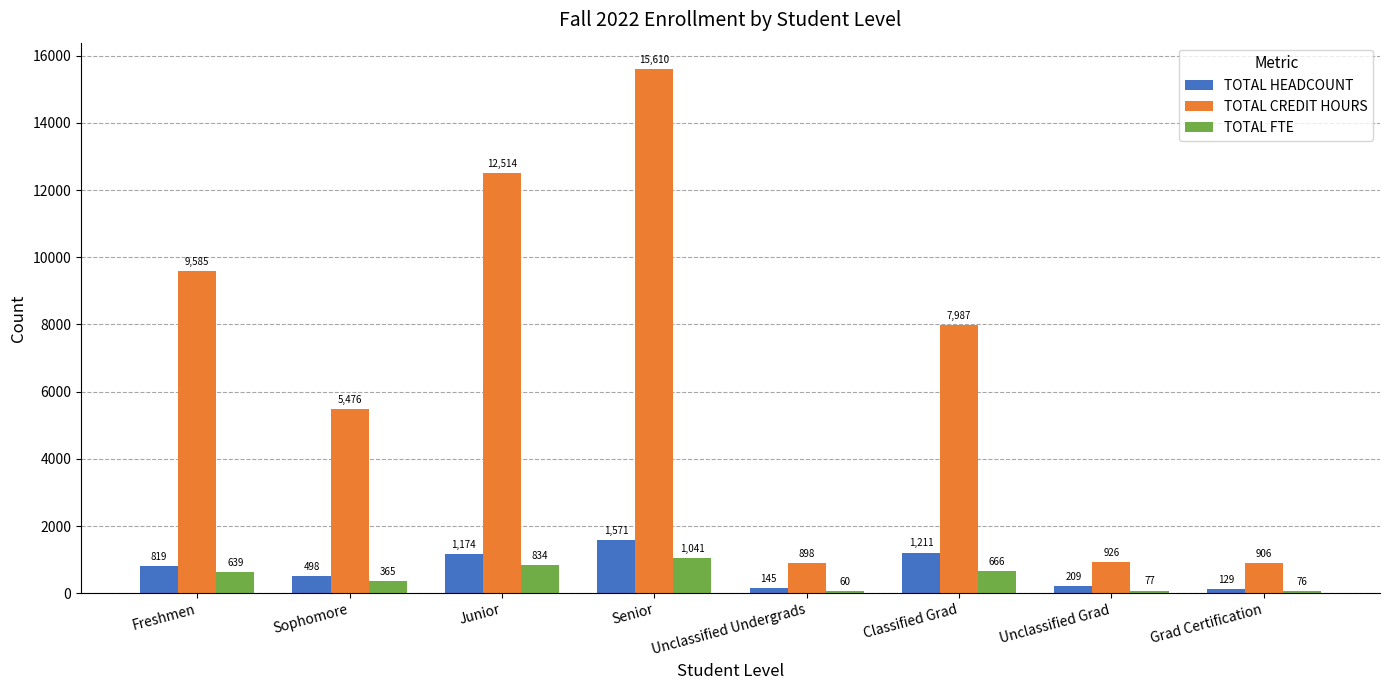

What is the minimum value for TOTAL FTE?

59.9